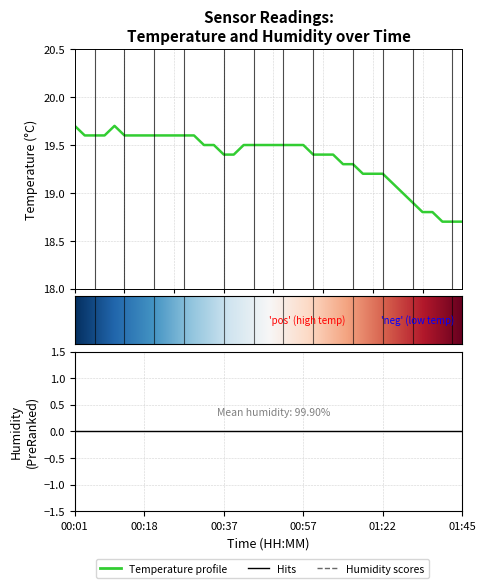

Which label corresponds to the largest value in the chart?

00:01